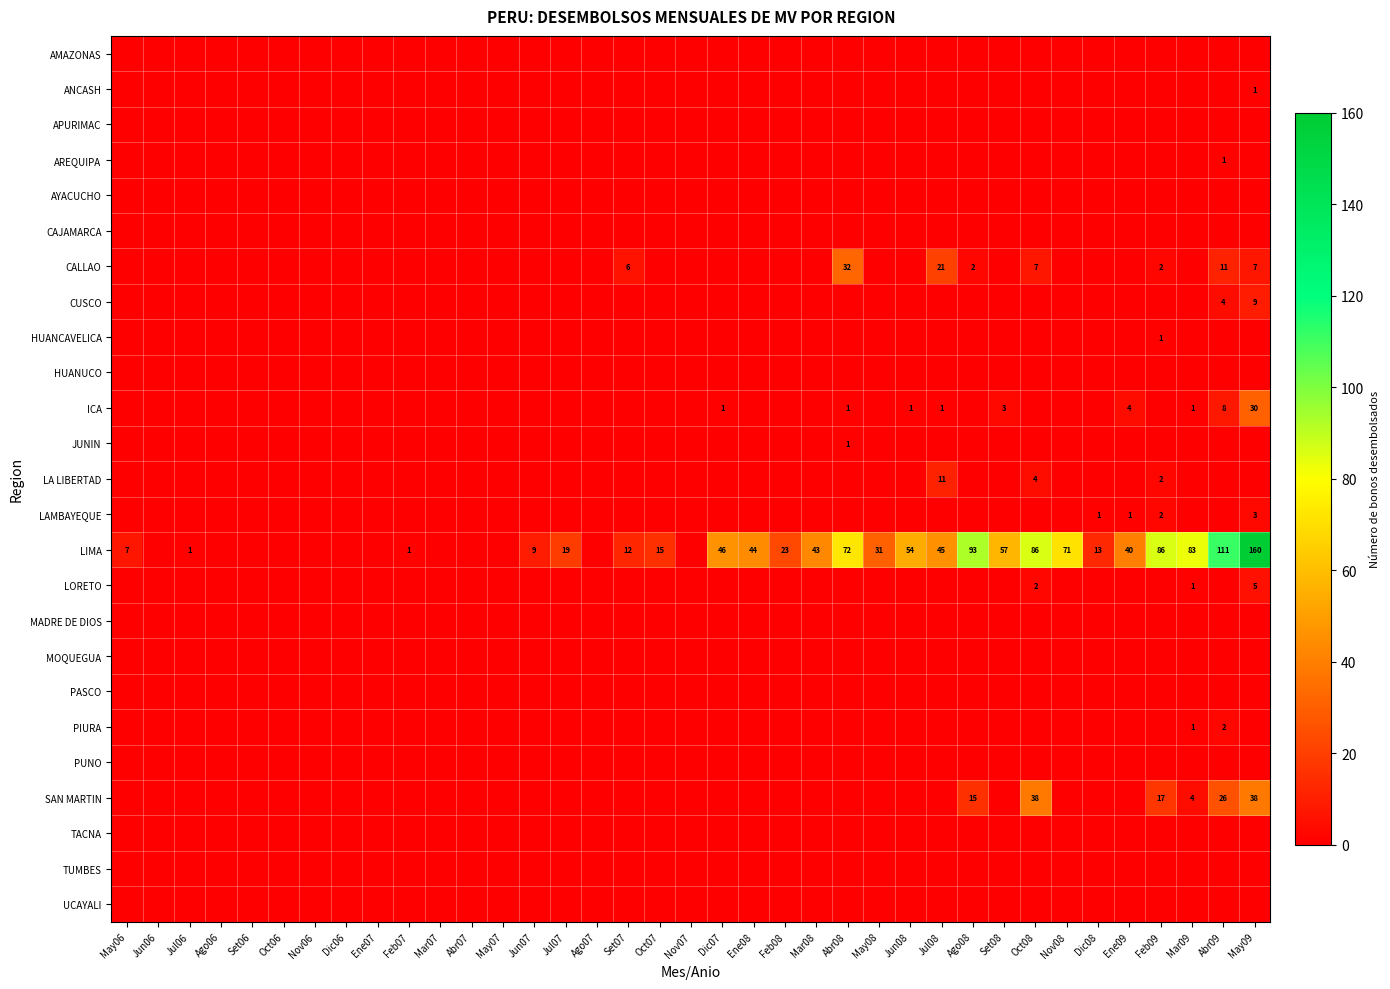

Which label corresponds to the smallest value in the chart?

May06